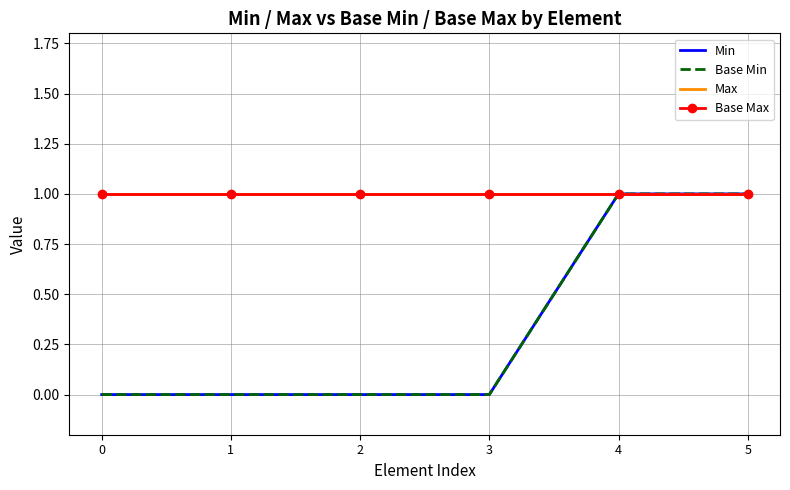

True or false: Max has a value of 1 at 4.

False